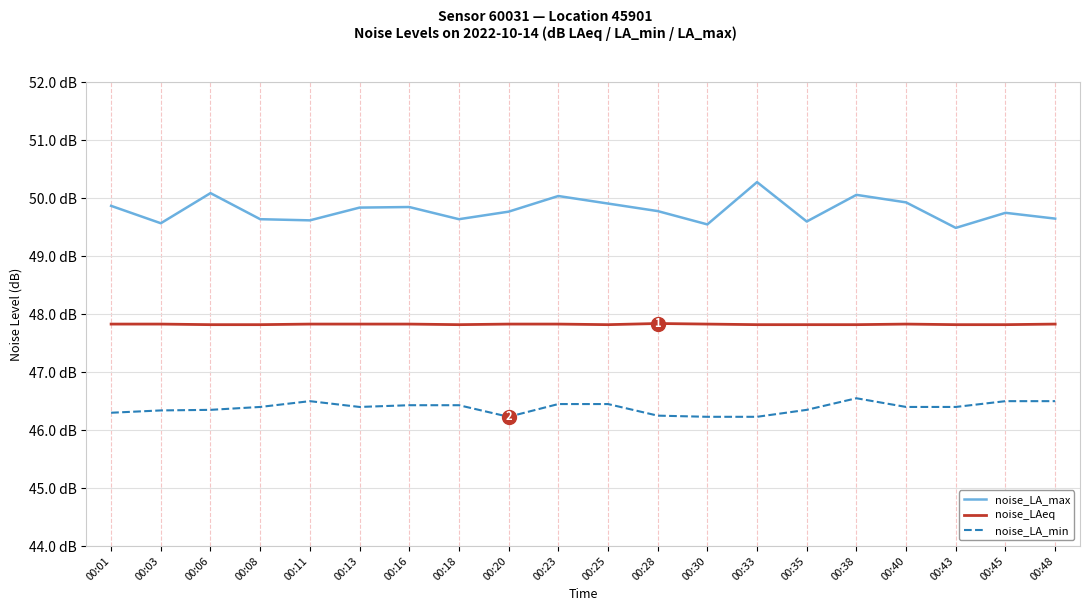

True or false: noise_LA_min and noise_LAeq cross at least once.

False